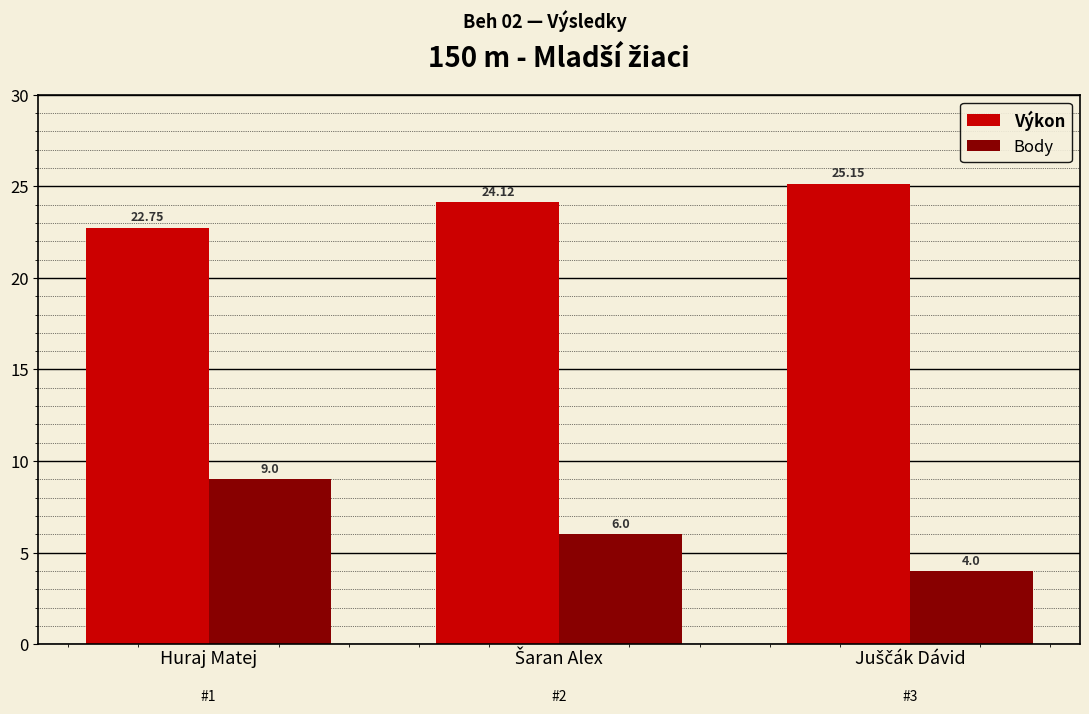

How many Body values are between 4 and 9?

3